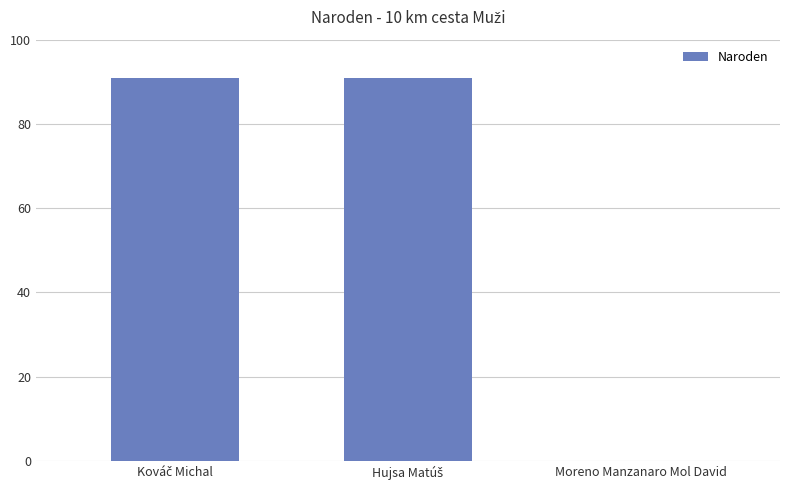

True or false: the data shows -57 at Moreno Manzanaro Mol David.

False